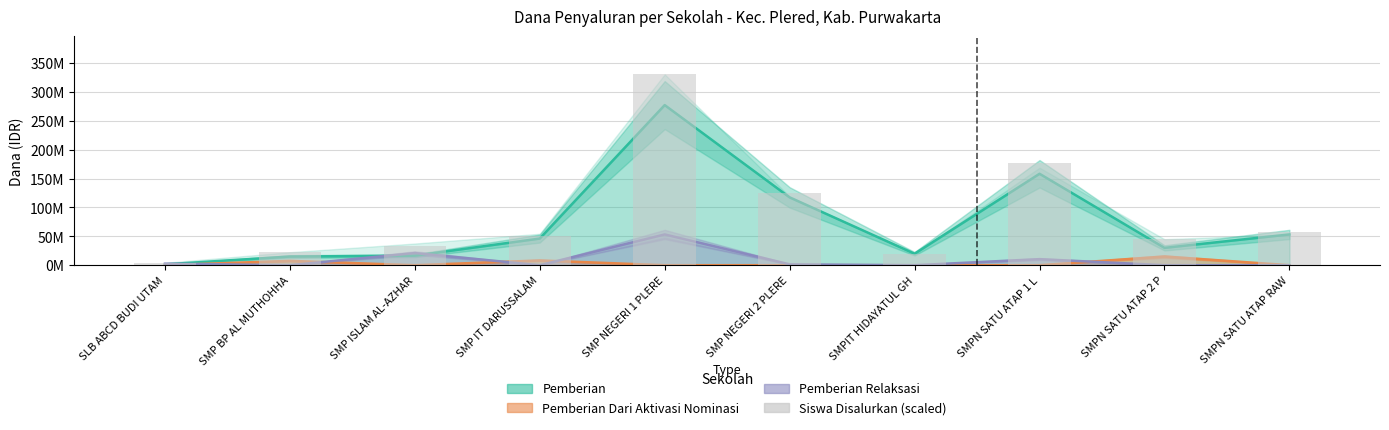

What is the difference between the maximum and second lowest values in the Pemberian Dari Aktivasi Nominasi series?

15000000.0